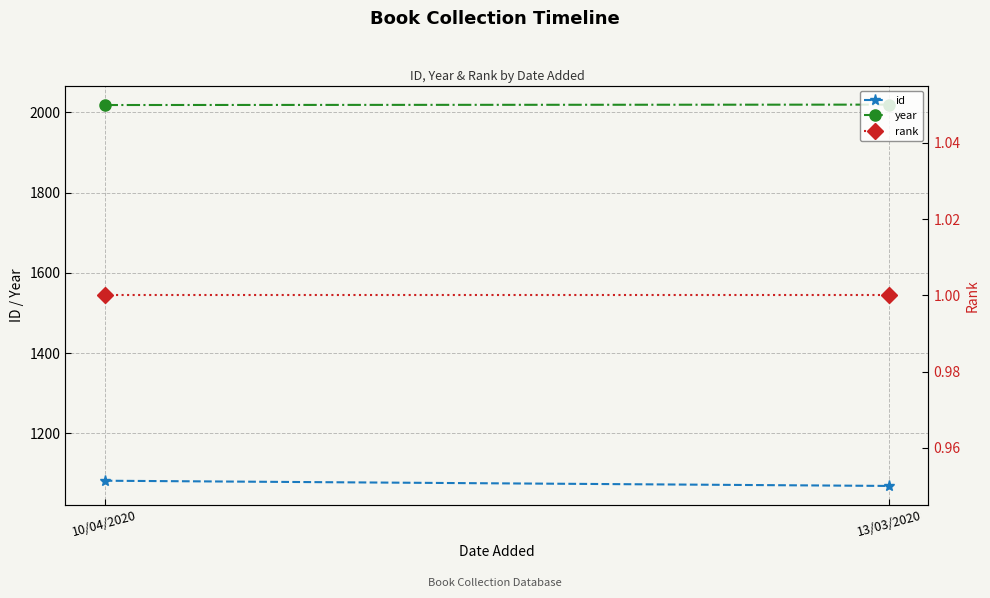

Reading left to right, extract all data points from this chart.

id: 10/04/2020=1082	13/03/2020=1069
year: 10/04/2020=2018	13/03/2020=2019
rank: 10/04/2020=1	13/03/2020=1